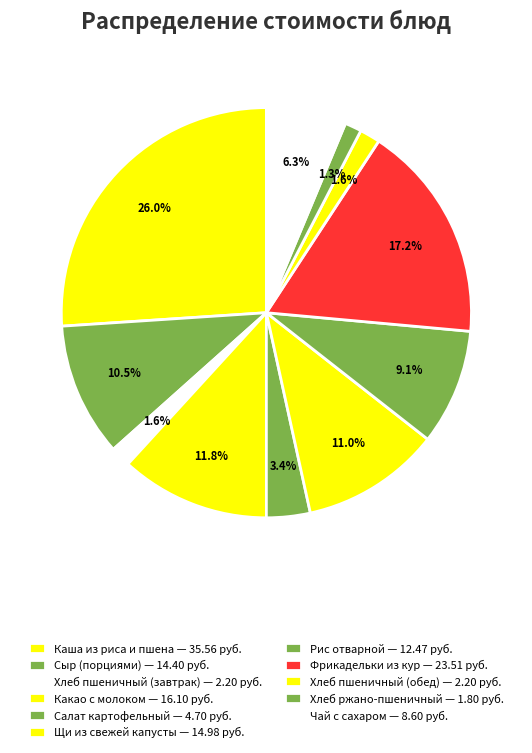

Which category has the biggest portion of the pie?

Каша из риса и пшена